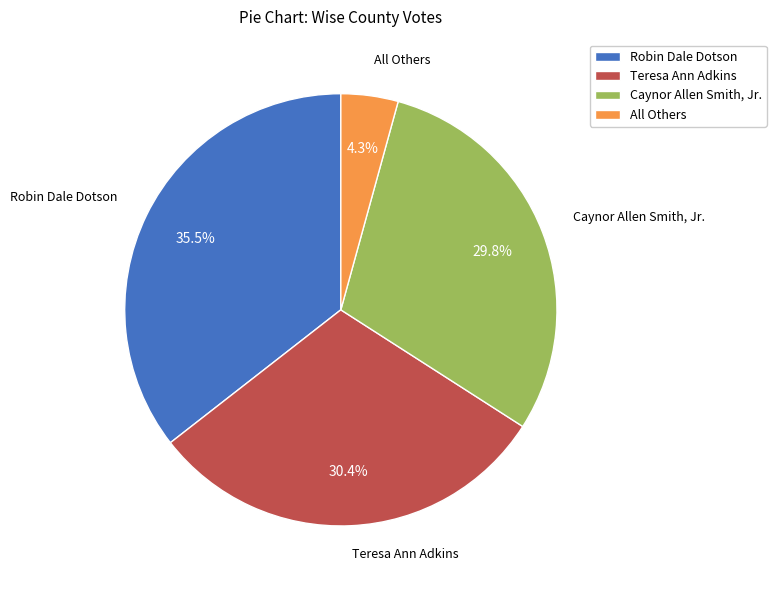

How much of the chart is everything except All Others?

95.7%